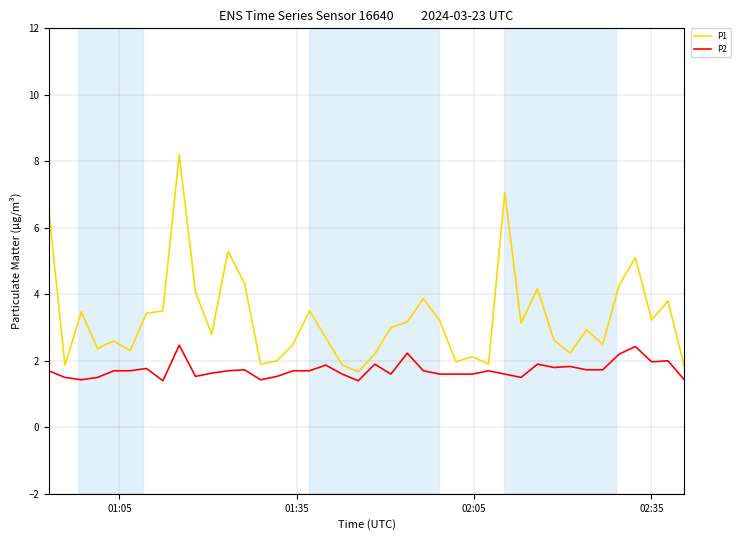

Does the chart have visible grid lines?

Yes